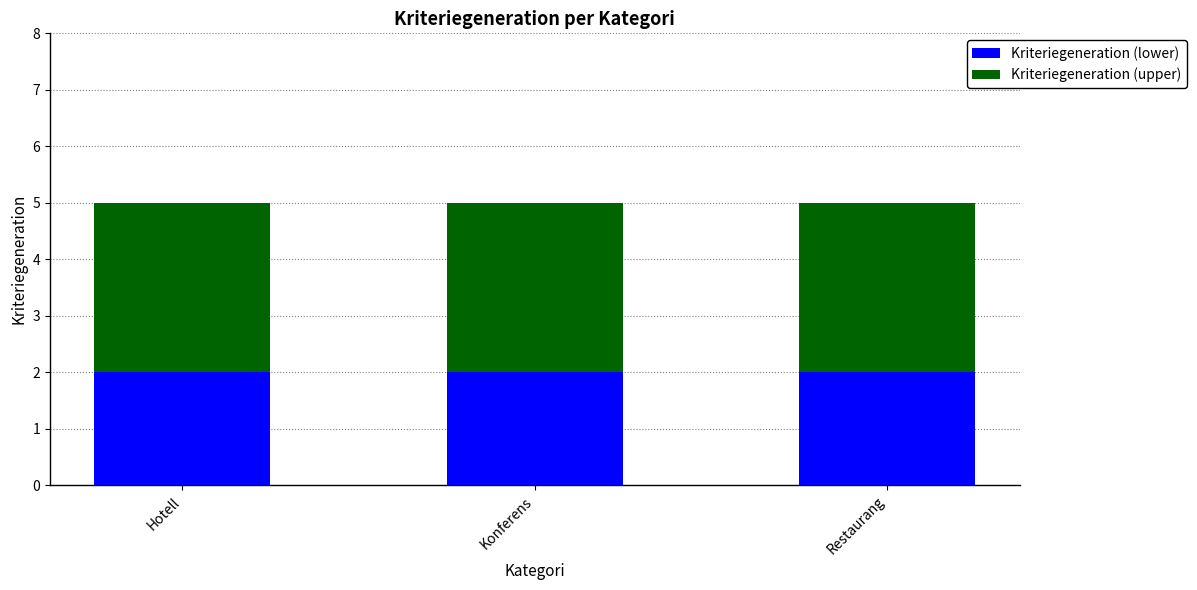

What is the sum of all Kriteriegeneration (lower) values?

6